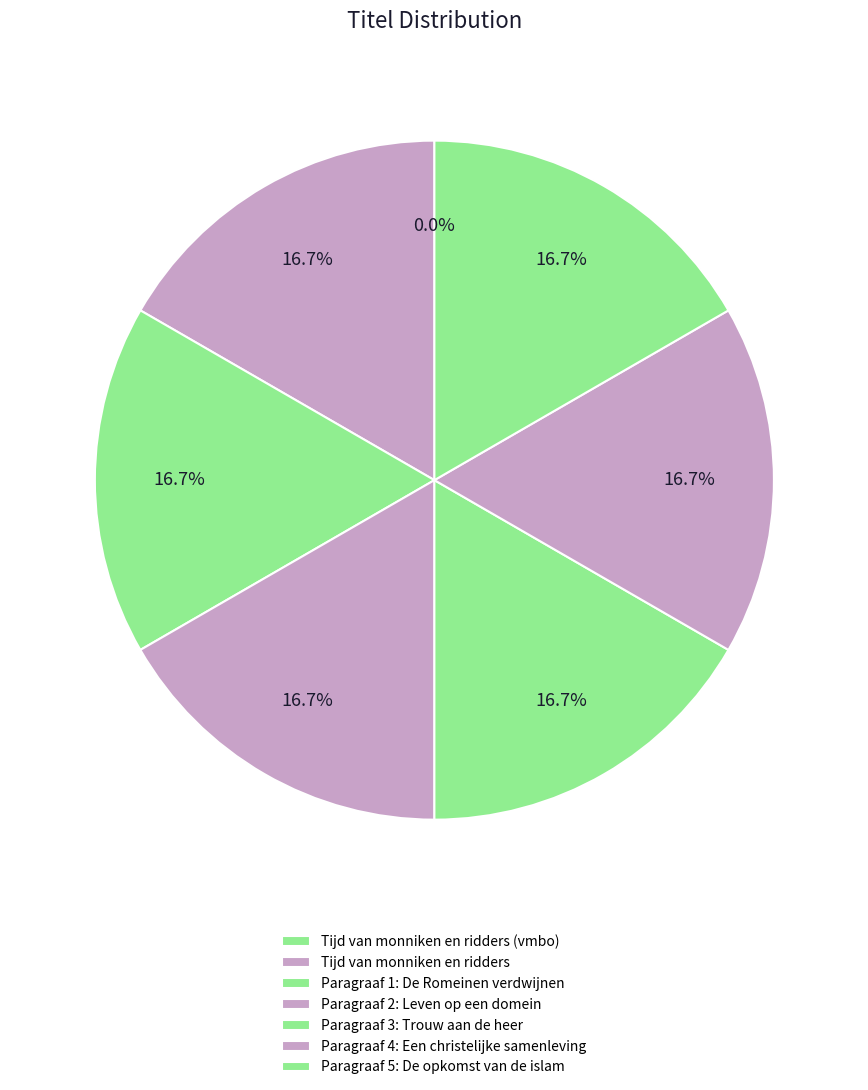

Count the number of slices in the pie.

7